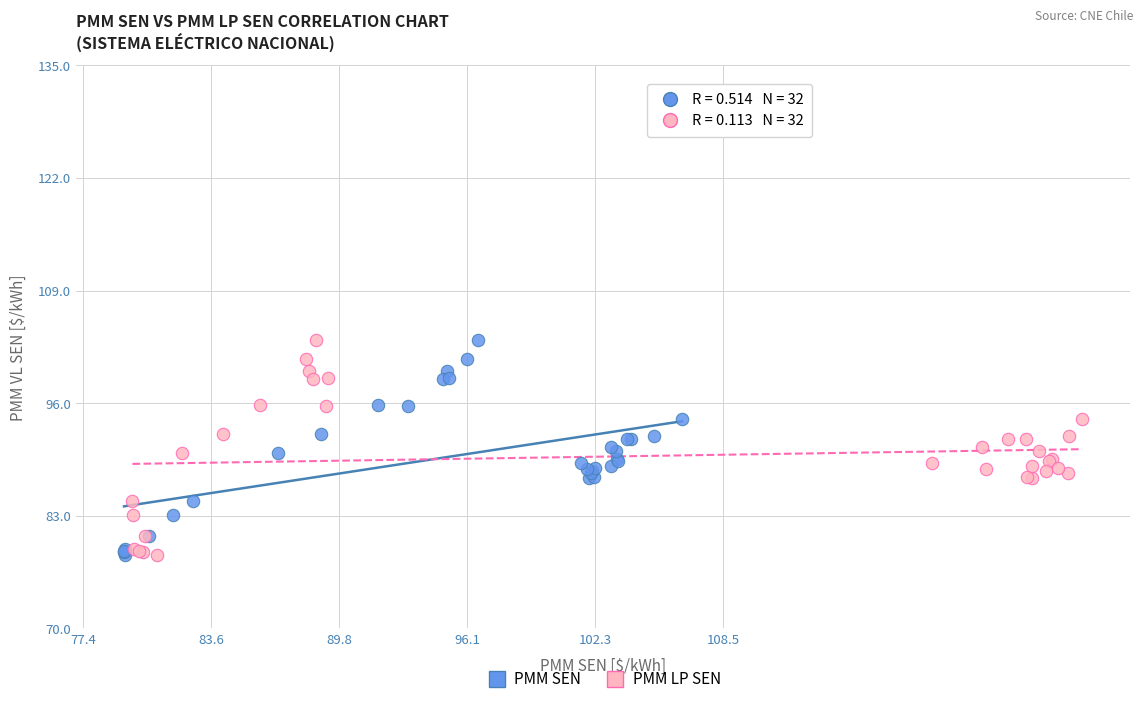

What are all the series names shown in the legend?

PMM SEN, PMM LP SEN